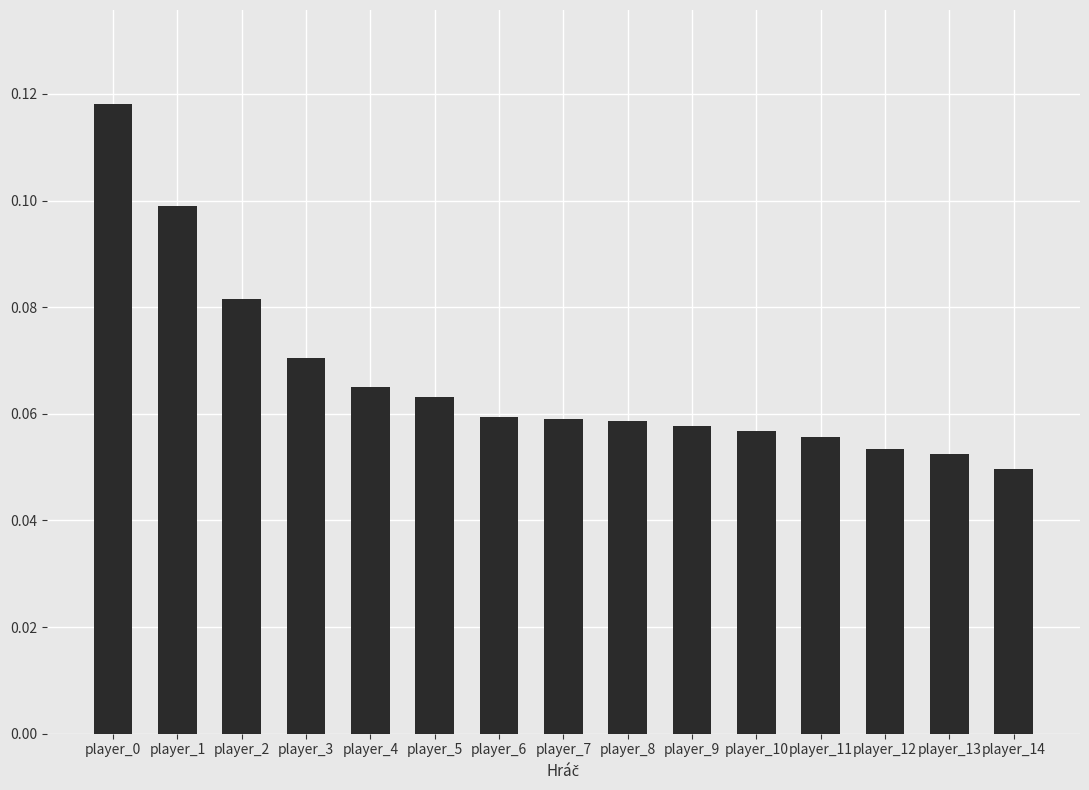

The value at player_1 is 0.0. True or false?

False